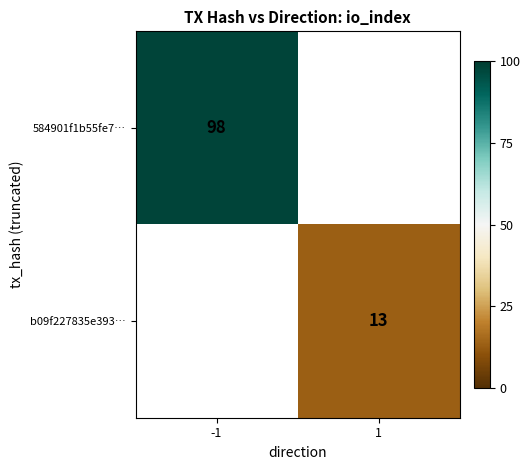

The 584901f1b55fe7… series shows 44 at -1. True or false?

False